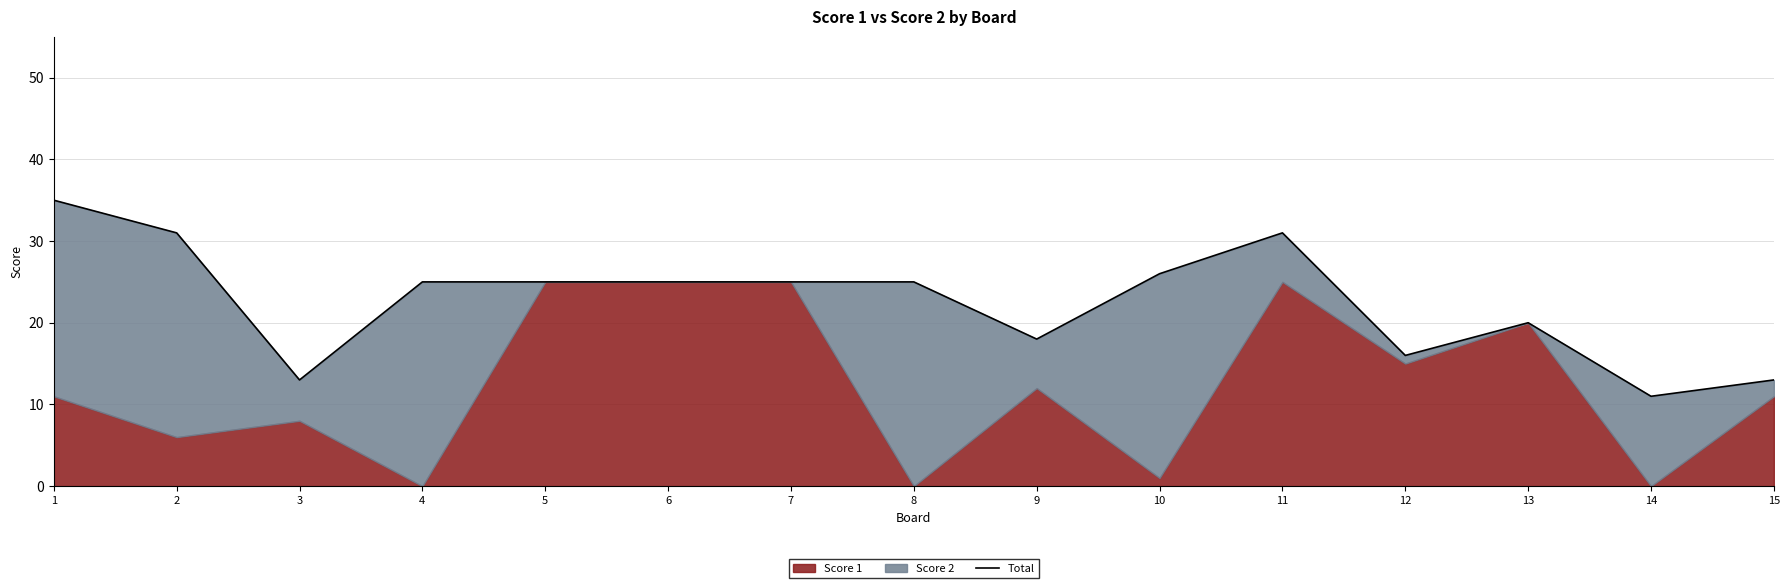

How many lines are shown in the chart?

1